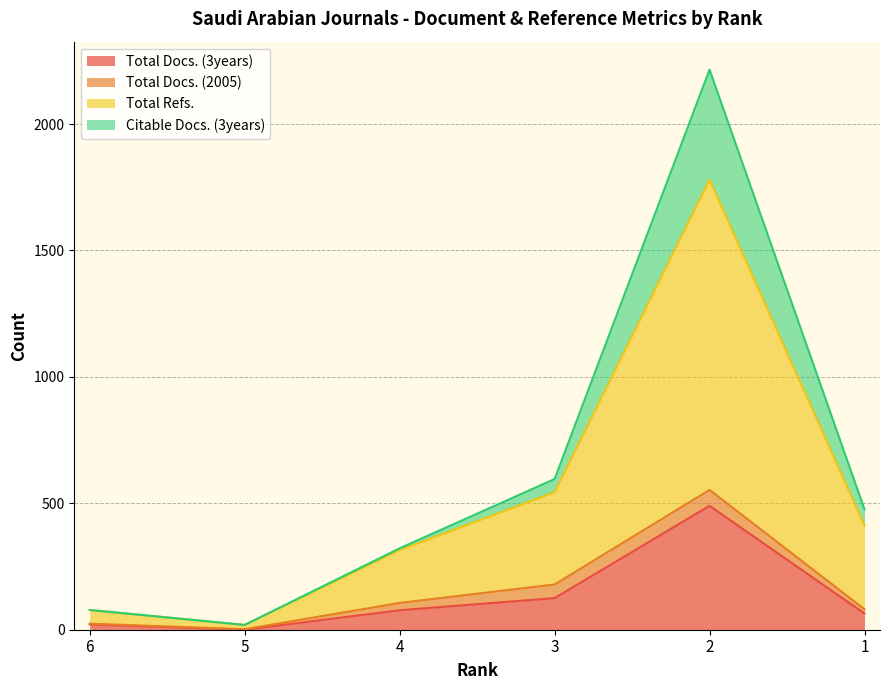

Which series has the widest spread of values?

Citable Docs. (3years)